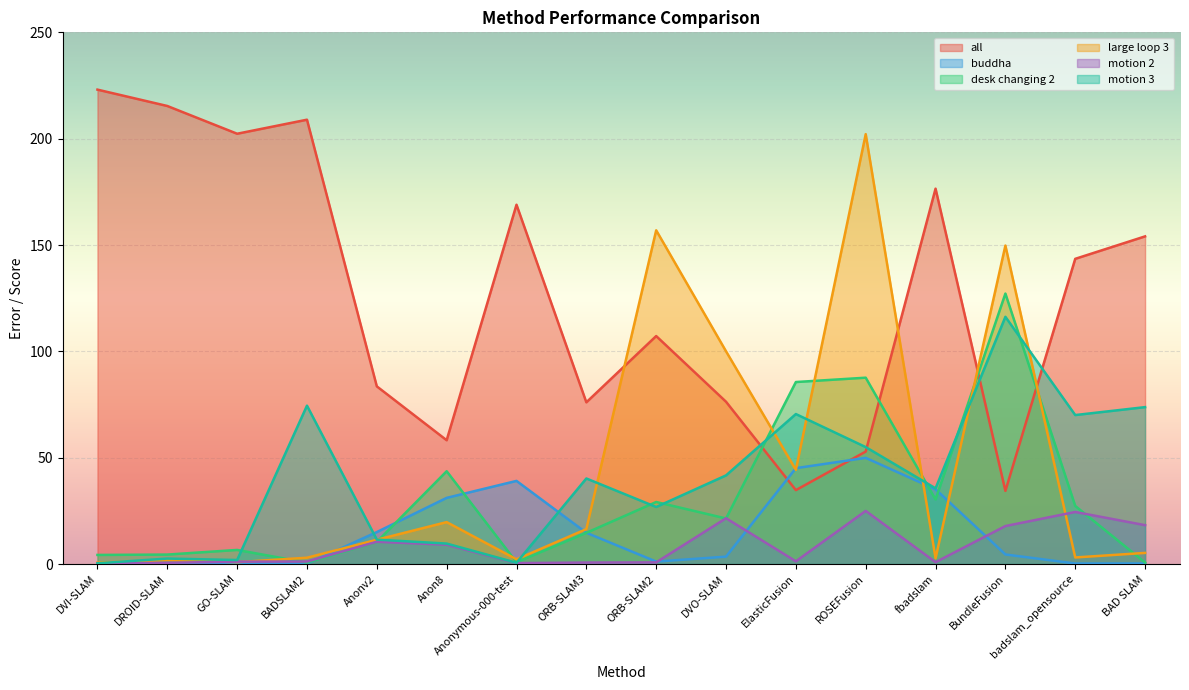

After their last crossing, which series has the higher values: motion 2 or buddha?

motion 2